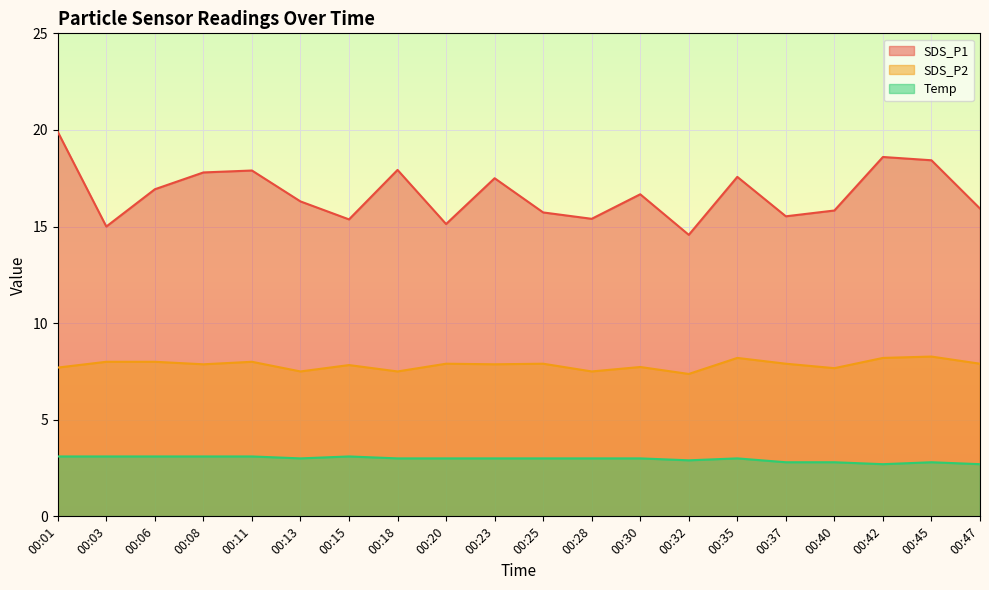

At which category is the sum across all series the highest?

00:01